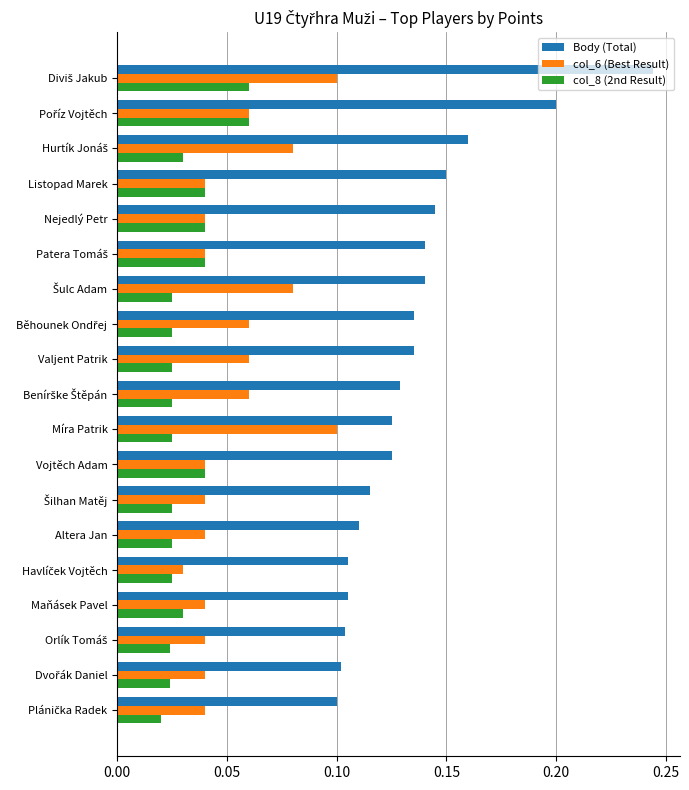

Which series has the largest total across all categories?

Body (Total)